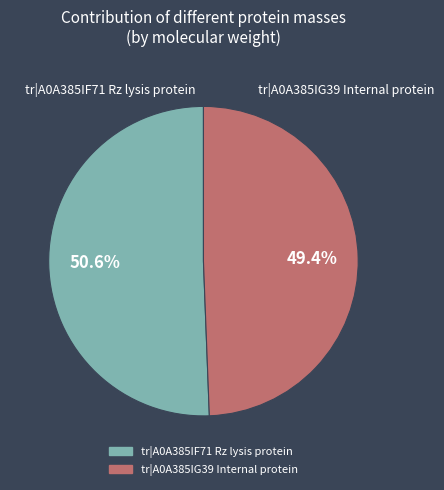

Is there any slice that represents more than half of the pie?

Yes